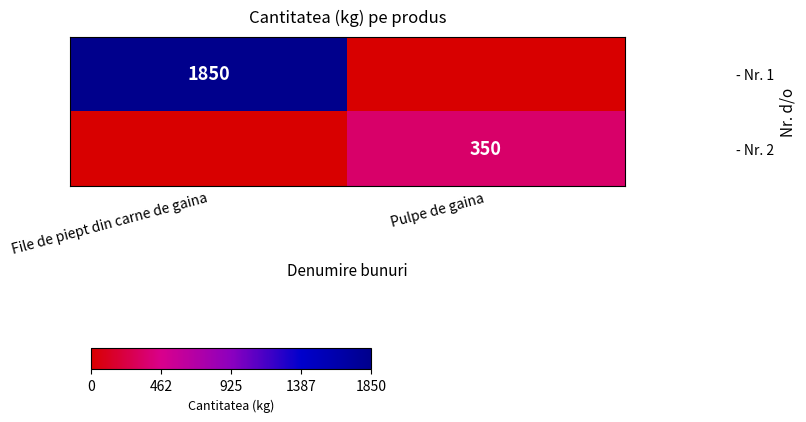

Is it true that - Nr. 2 equals 350 at Pulpe de gaina?

True